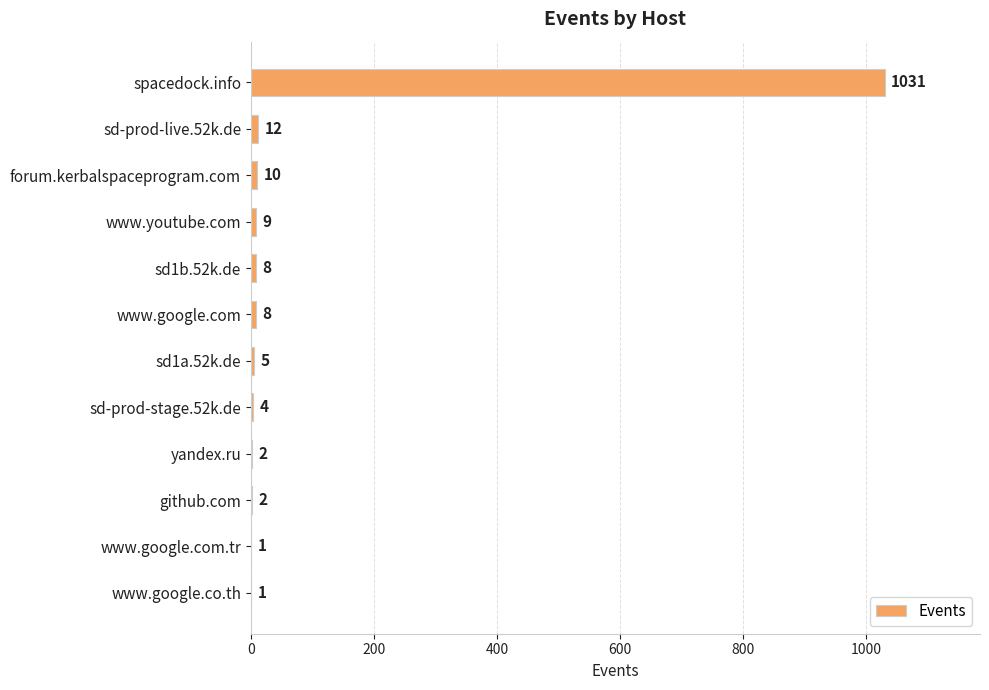

Between sd1a.52k.de and sd-prod-stage.52k.de, which is larger?

sd1a.52k.de